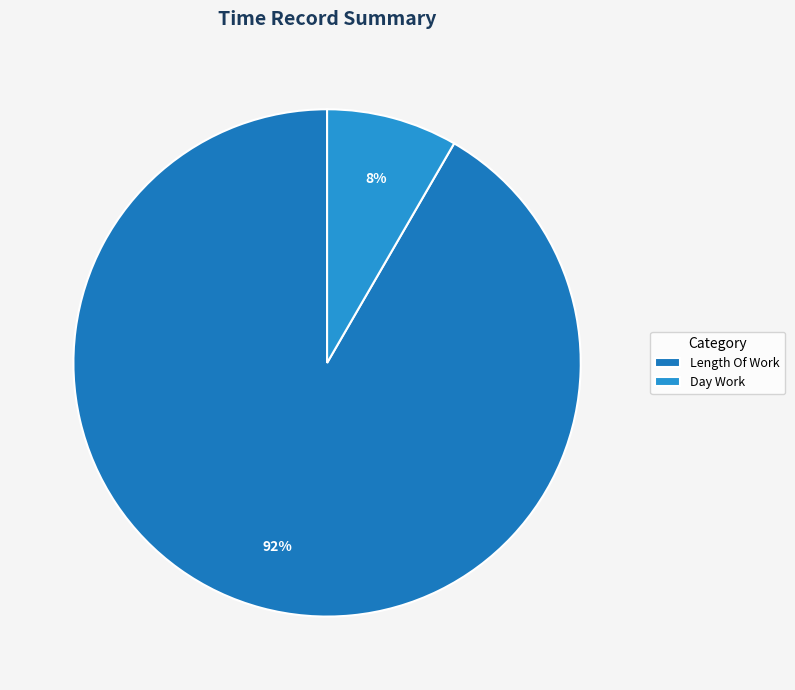

How many segments does this pie chart have?

2